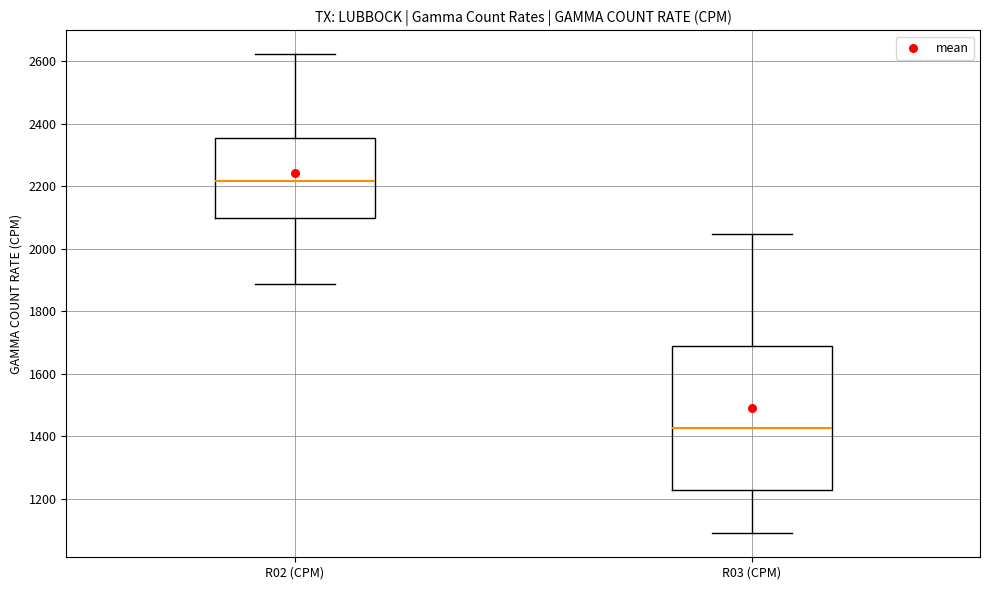

Where does the median line of the box for R02 (CPM) sit on the y-axis? The values are not printed on the chart, so give them approximately, as read against the axis.

2220